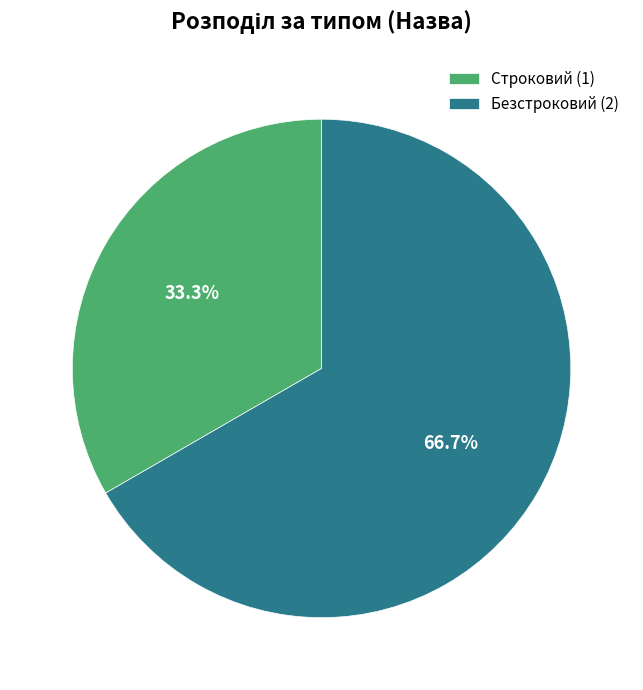

What is the ratio of the value at Строковий to the value at Безстроковий?

0.5